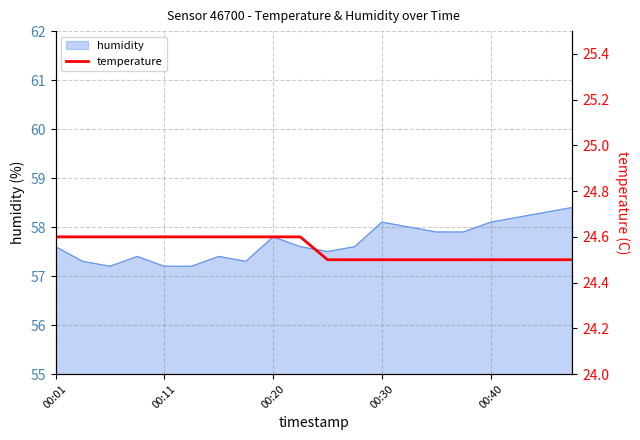

Reading left to right, extract all data points from this chart.

24.6	24.6	24.6	24.6	24.6	24.6	24.6	24.6	24.6	24.6	24.5	24.5	24.5	24.5	24.5	24.5	24.5	24.5	24.5	24.5